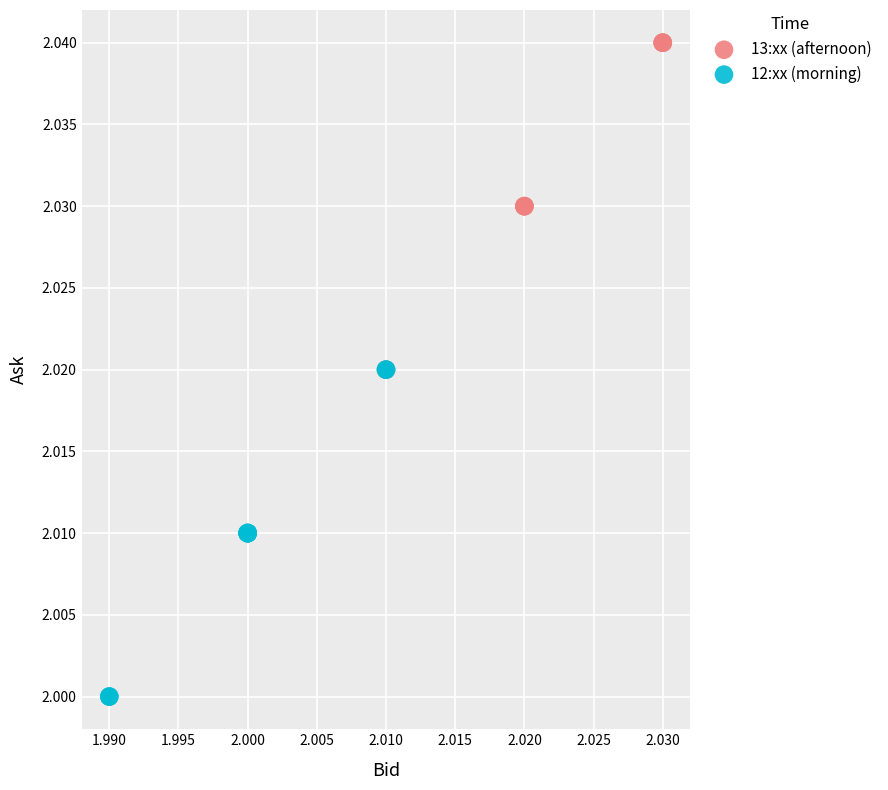

Which series reaches the maximum Y coordinate?

13:xx (afternoon)